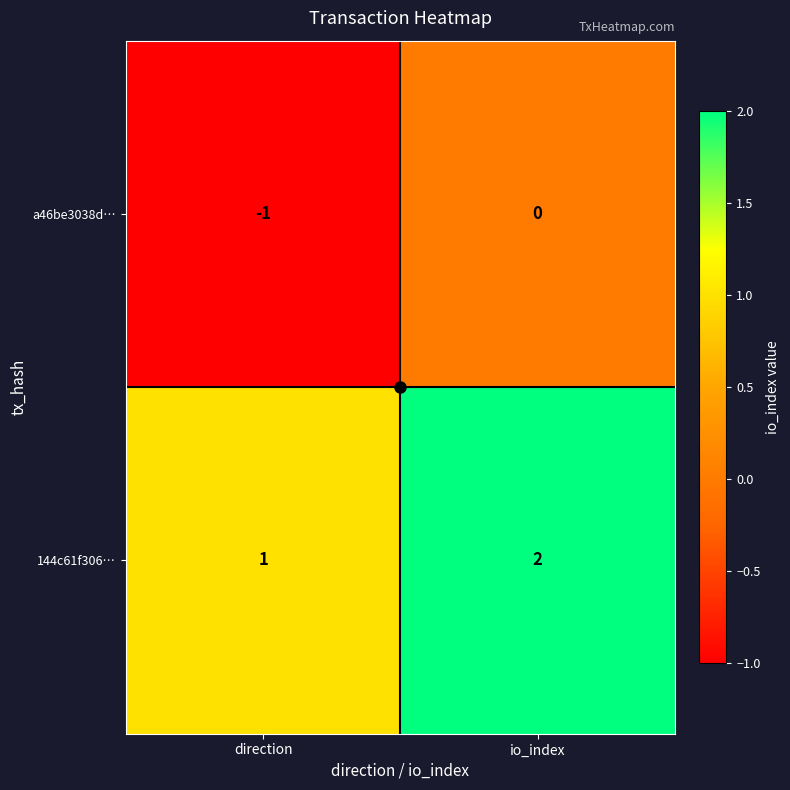

Which series has the largest total across all categories?

144c61f306…